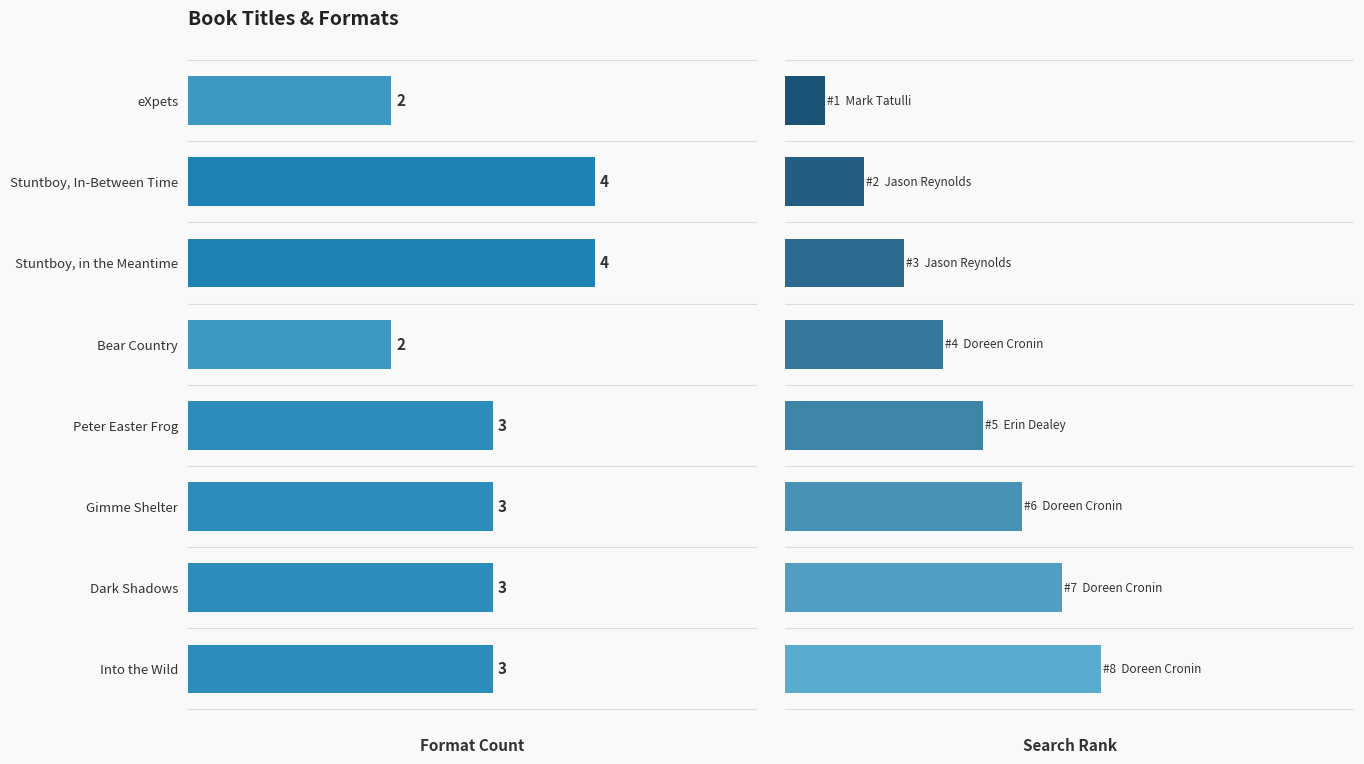

At how many categories does at least one series exceed 6?

2